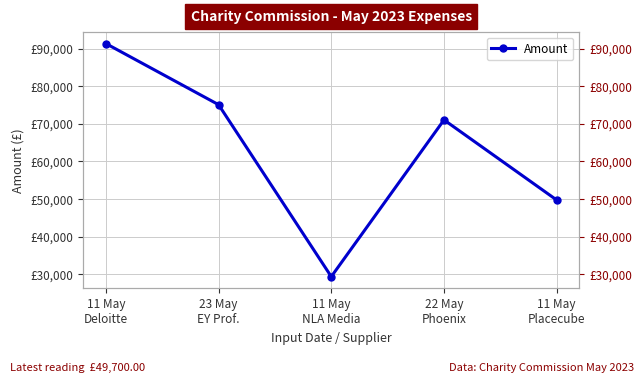

Reading left to right, list all the values displayed in this chart.

91339.0	75075.0	29326.0	71023.5	49700.0